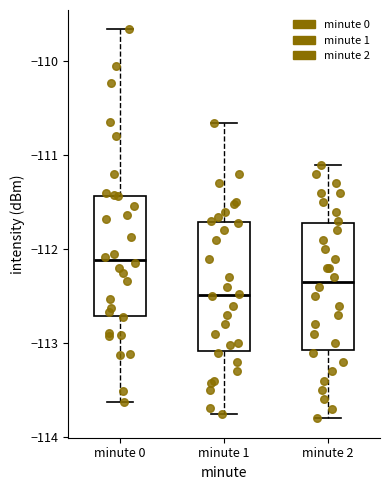

Where does the median line of the box for minute 1 sit on the y-axis? The values are not printed on the chart, so give them approximately, as read against the axis.

-112.5